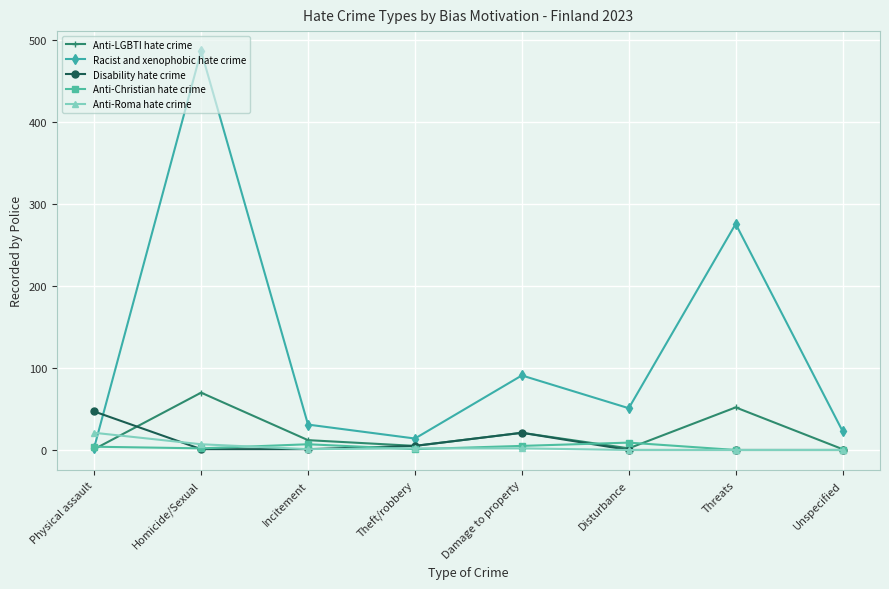

True or false: Racist and xenophobic hate crime and Disability hate crime cross at least once.

True